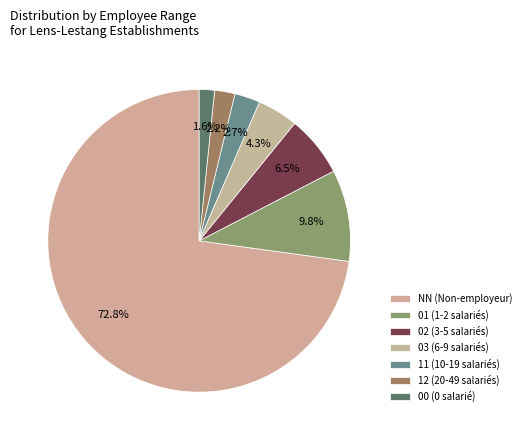

How many slices are in this pie chart?

7